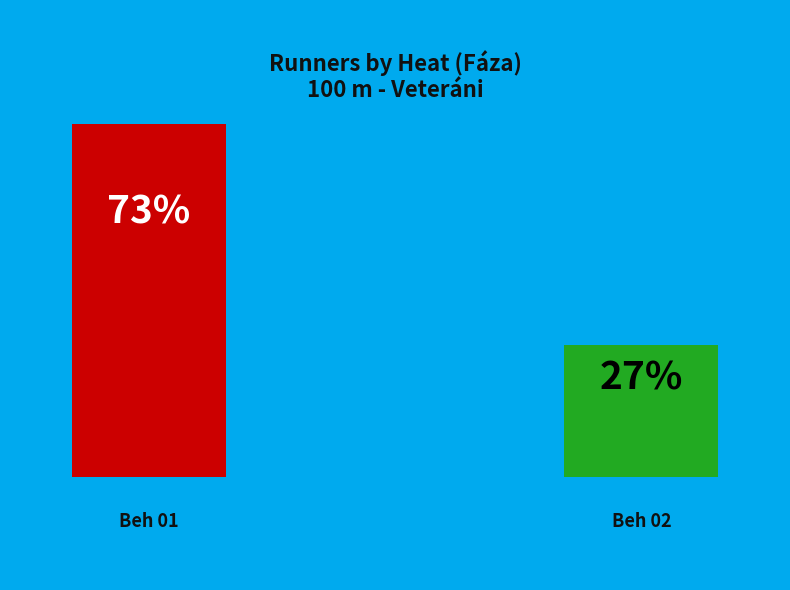

Rank the categories by value from lowest to highest.

Beh 02, Beh 01